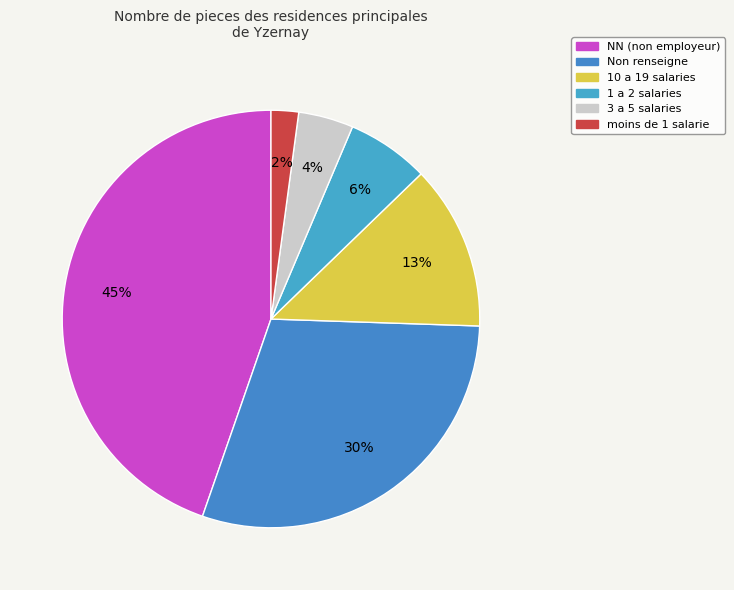

How many slices are in this pie chart?

6